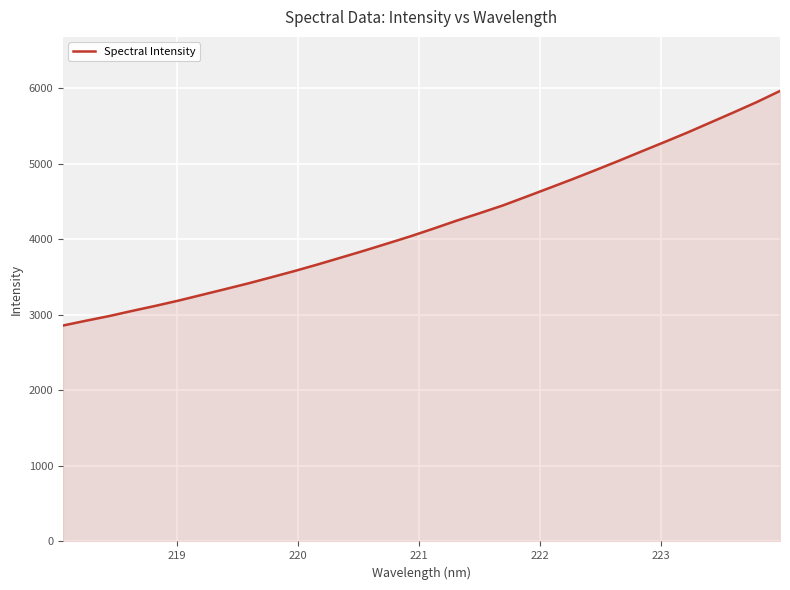

What is the greatest value displayed?

5964.7